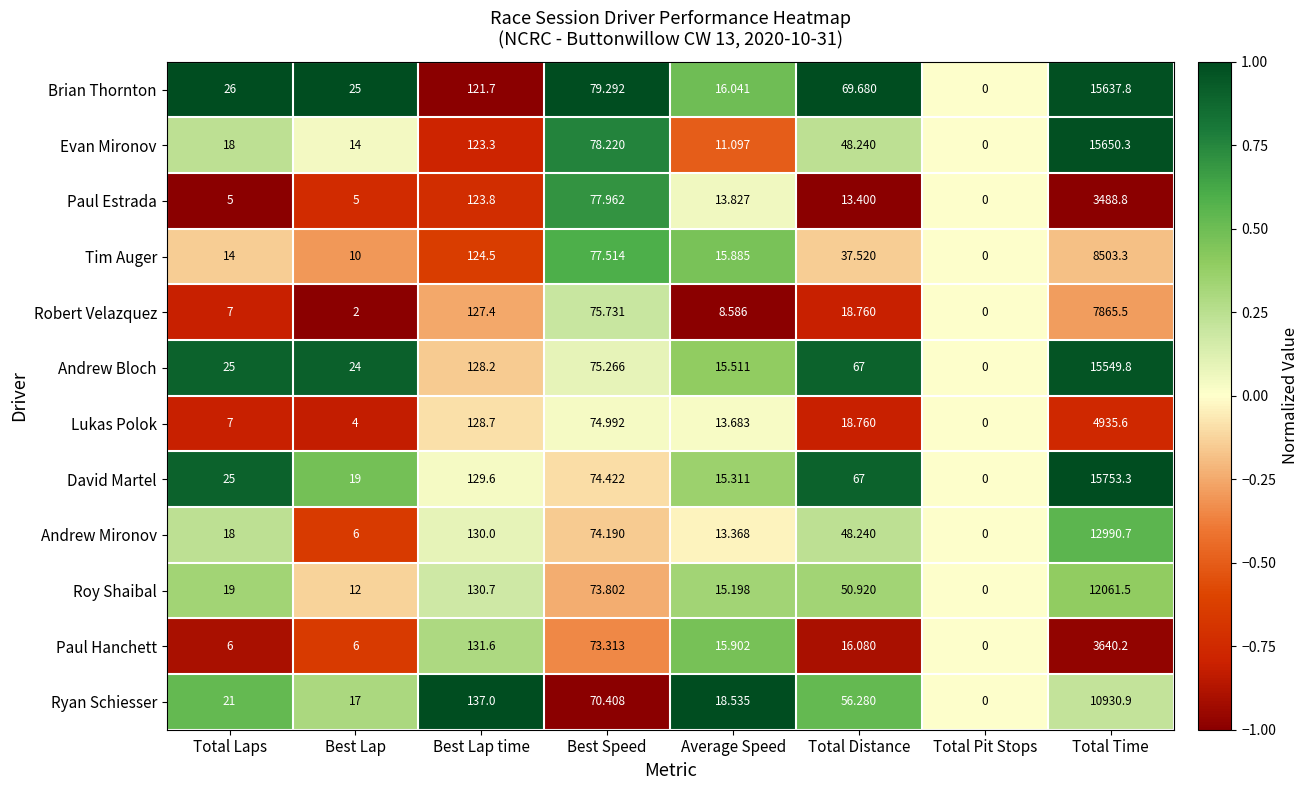

Which category has the lowest value in the David Martel series?

Total Pit Stops